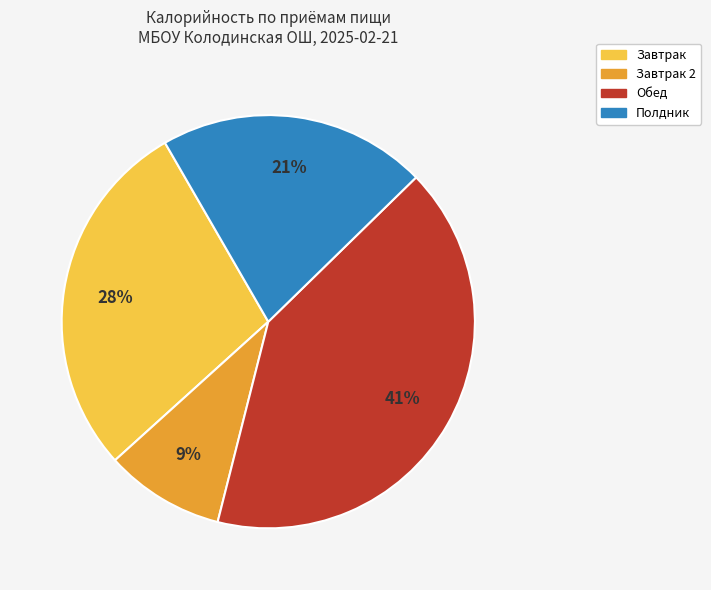

Is the sum of Завтрак 2 and Обед greater than half?

Yes